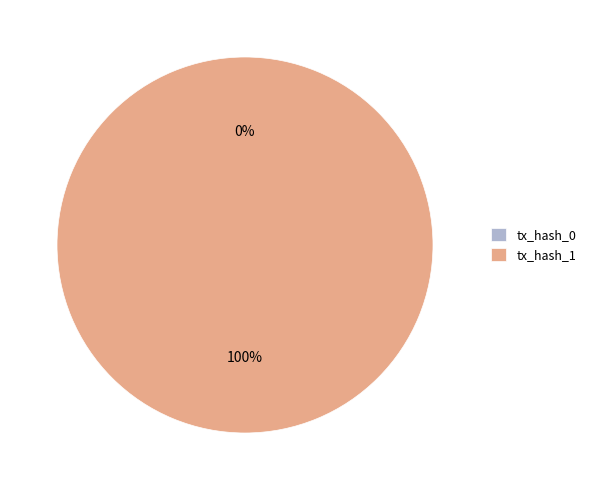

True or false: tx_hash_0 accounts for 1% of the total.

False